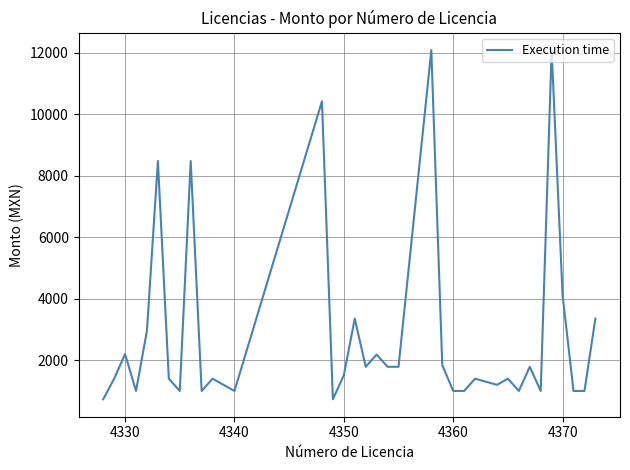

What is the maximum value shown in the chart?

12083